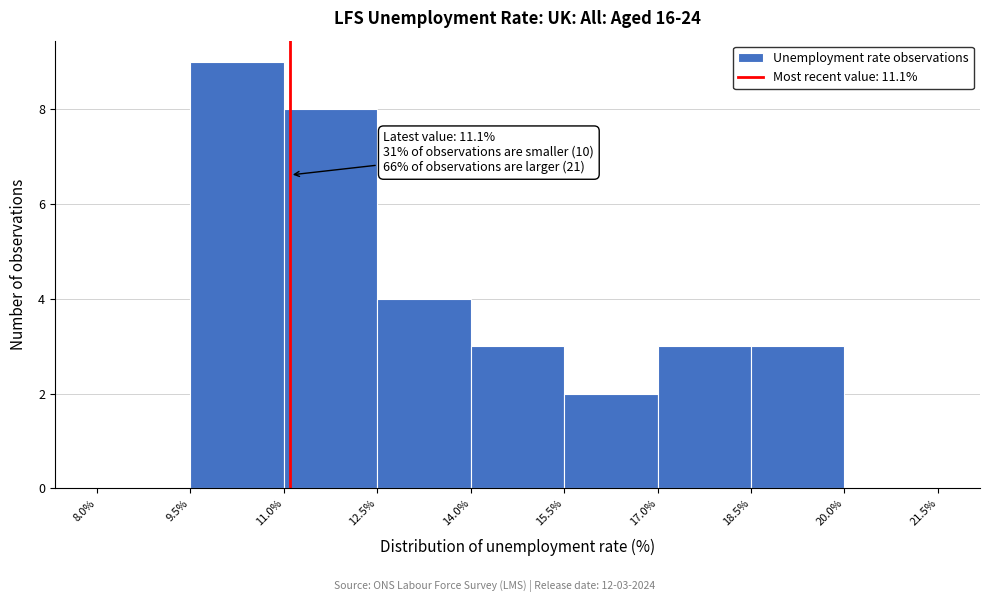

Which range on the x-axis has the tallest bar?

9.5% to 11.0%